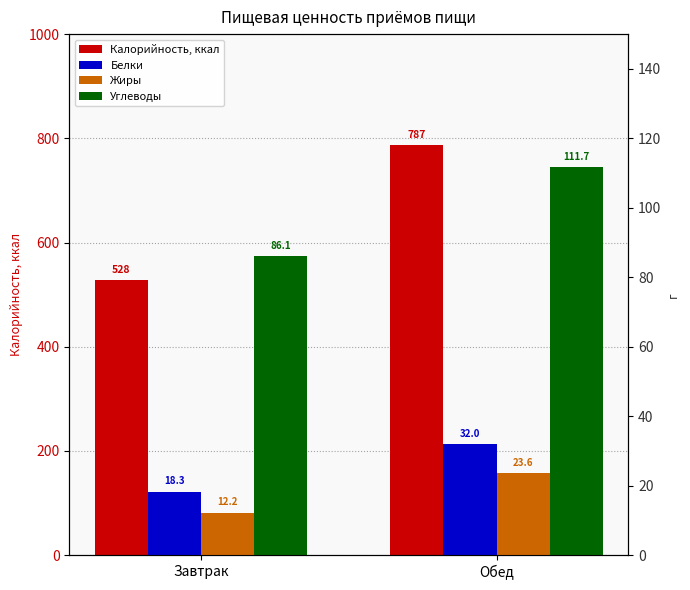

How many data points does each series have?

2